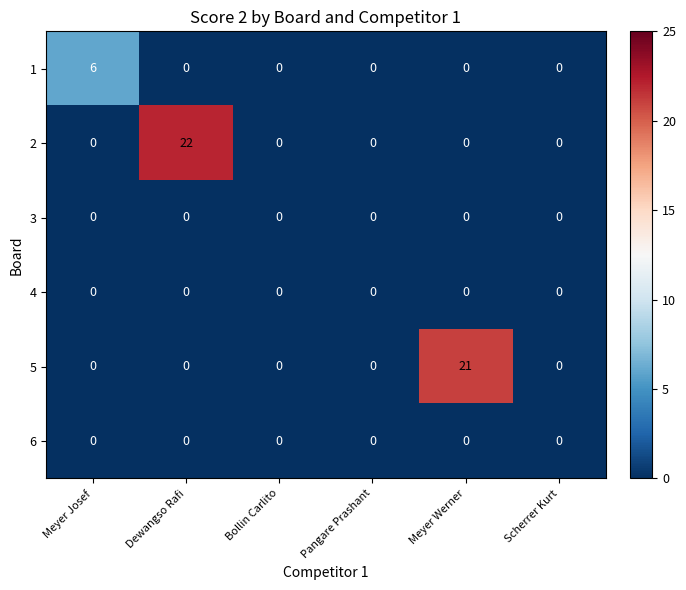

At how many categories does at least one series exceed 18?

2